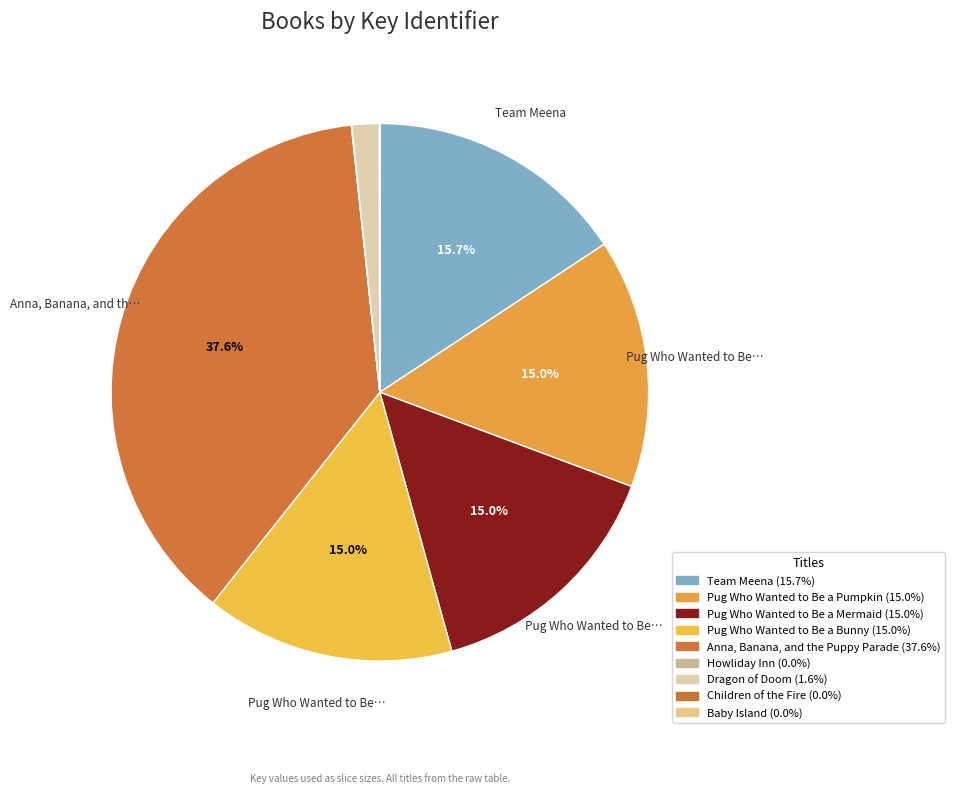

How many slices are in this pie chart?

9